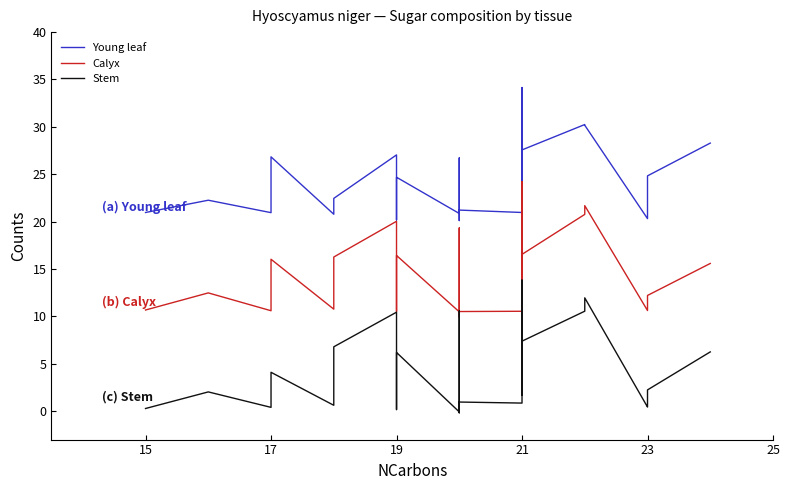

Reading left to right, what are all the values shown in this chart?

Young leaf: 21.0	22.3	20.9	26.8	20.8	22.5	27.0	20.2	24.7	20.9	26.7	22.0	20.1	21.2	21.0	34.2	24.2	27.6	30.2	30.2	20.3	23.8	24.8	28.3
Calyx: 10.7	12.5	10.6	16.0	10.8	16.3	20.0	10.5	16.4	10.5	19.3	9.9	10.0	10.5	10.5	24.2	12.4	16.5	20.8	21.7	10.6	11.0	12.2	15.6
Stem: 0.3	2.0	0.4	4.1	0.6	6.8	10.4	0.2	6.2	-0.1	10.6	0.7	-0.2	1.0	0.9	13.8	1.7	7.4	10.5	12.0	0.4	0.6	2.2	6.3